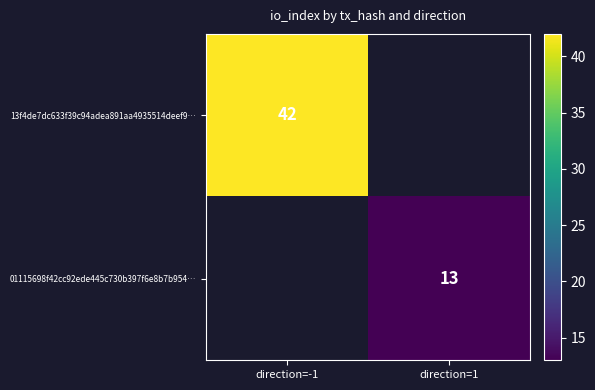

What is the minimum value shown in the chart?

13.0